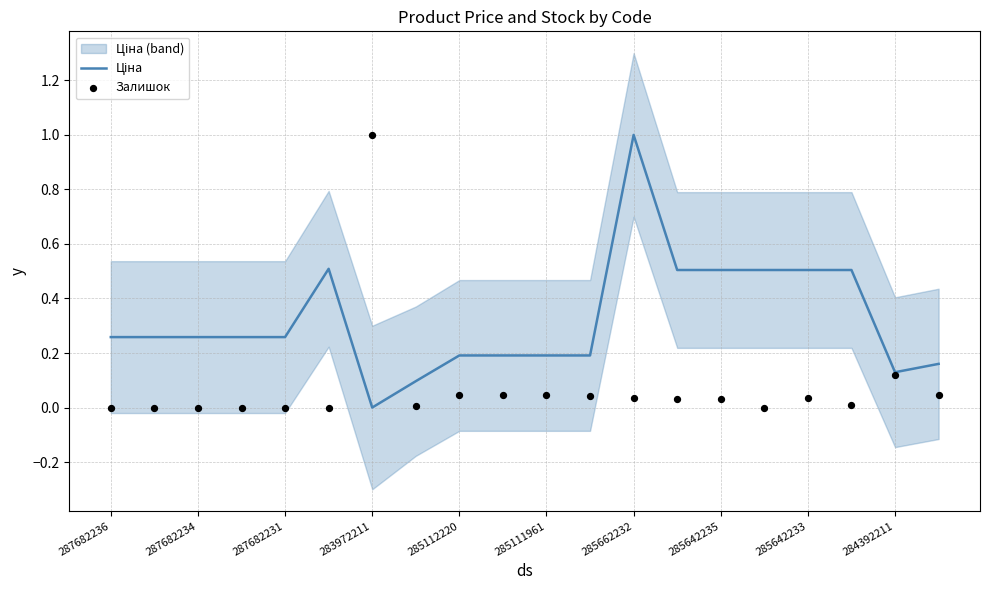

Is the value of Залишок at 287682234 greater than the value of Ціна at 285642235?

No